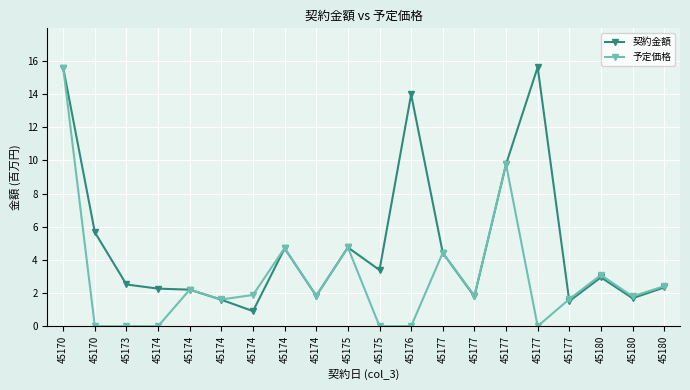

What are all the series names shown in the legend?

契約金額, 予定価格